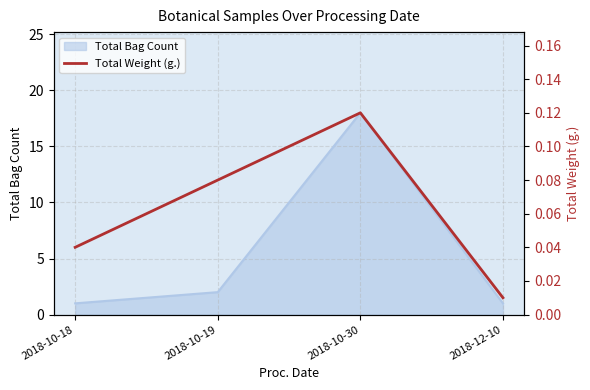

Reading left to right, extract all data points from this chart.

0.0	0.1	0.1	0.0